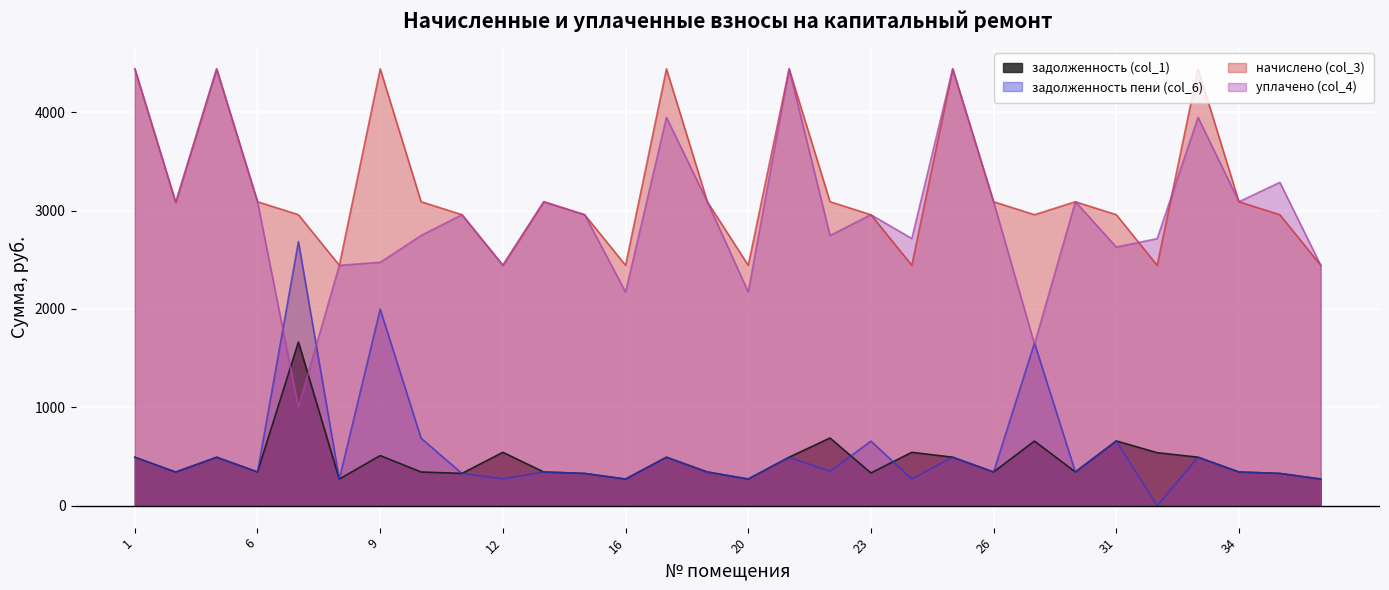

True or false: задолженность пени (col_6) has a value of 328.7 at 35.

True